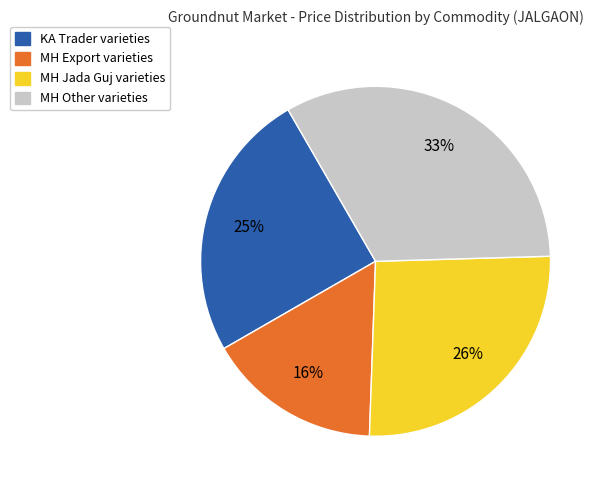

To the nearest percent, what is the average slice percentage?

25%